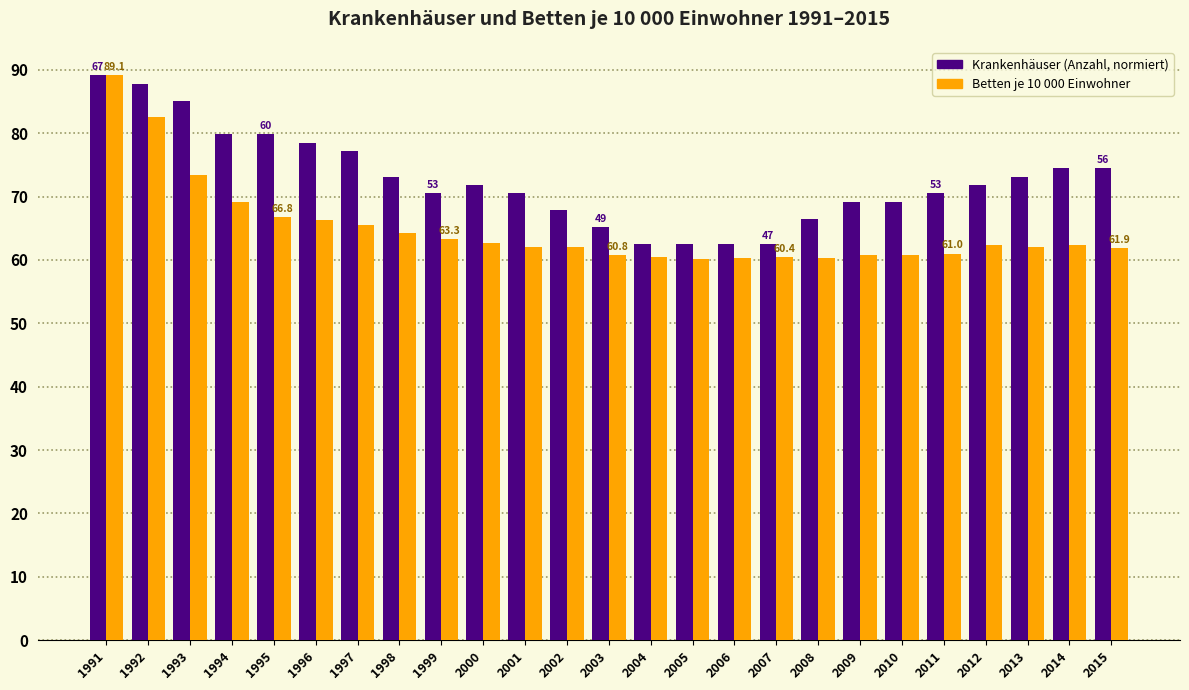

Is it true that Betten je 10 000 Einwohner equals 84.1 at 2004?

False